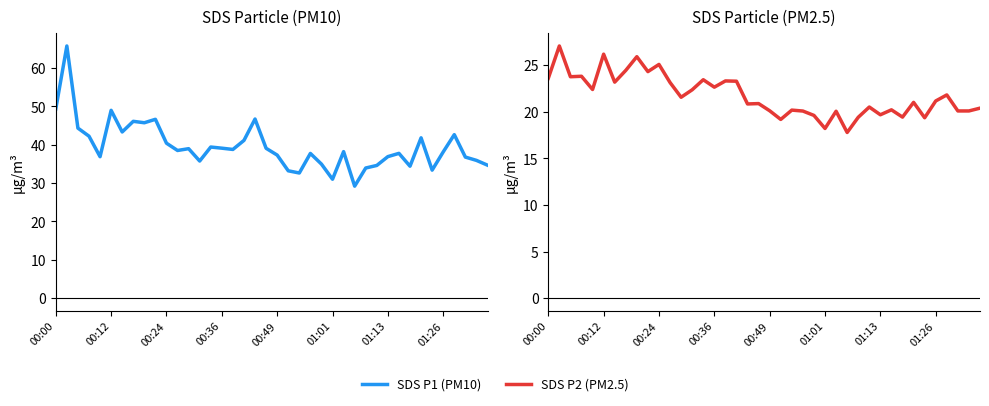

True or false: SDS P1 (PM10) has a value of 33.4 at 34.

True